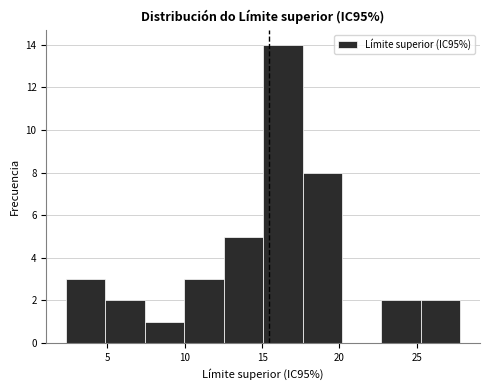

Reading left to right, transcribe this chart: for each bar, give the range it covers on the x-axis and its height. Neither the bar edges nor the heights are printed on the chart, so give them approximately, as read against the axes.

2.5 to 5.0: 3
5.0 to 7.5: 2
7.5 to 10.0: 1
10.0 to 12.5: 3
12.5 to 15.0: 5
15.0 to 17.5: 14
17.5 to 20.0: 8
20.0 to 22.5: 0
22.5 to 25.5: 2
25.5 to 28.0: 2